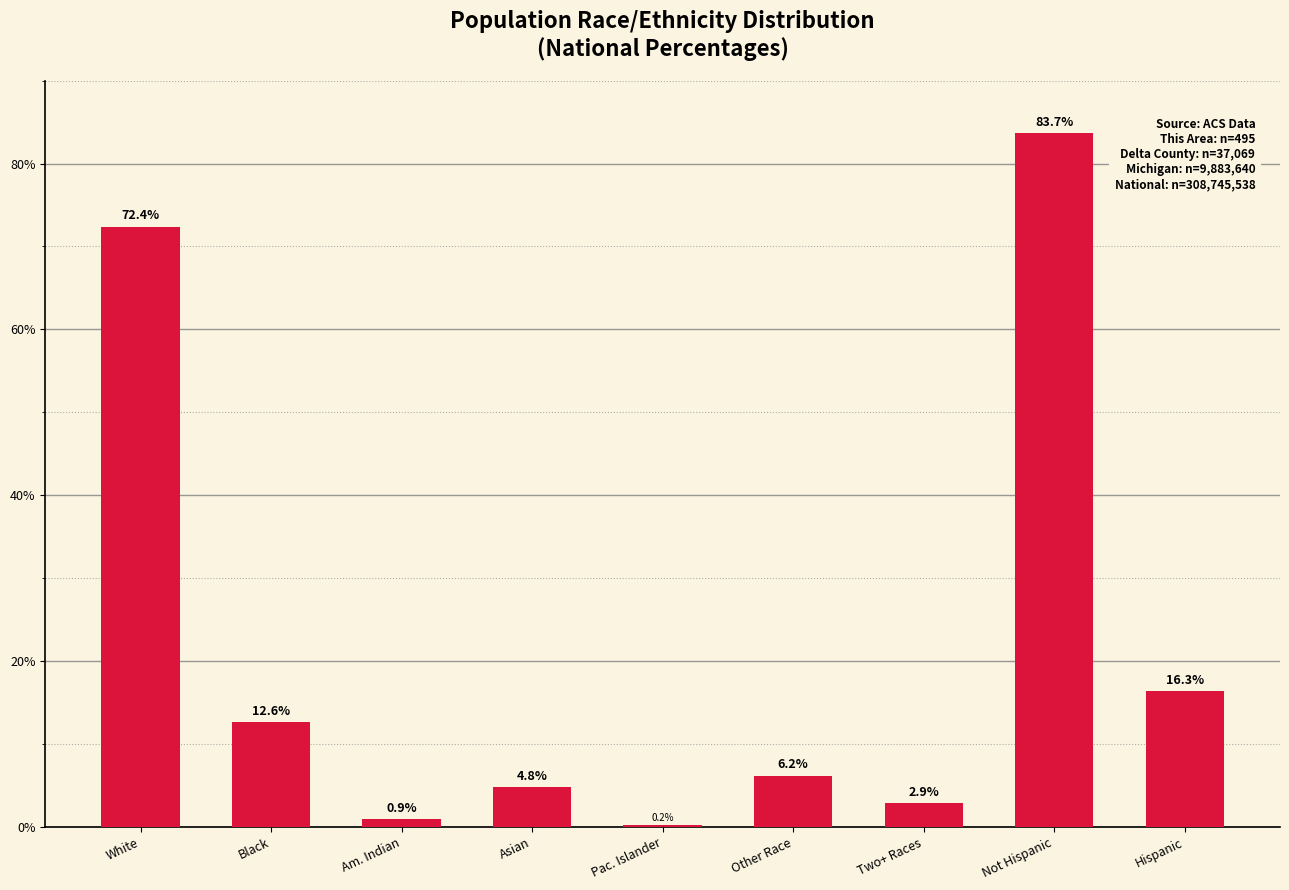

What is the change in value from Pac. Islander to Not Hispanic?

+83.5